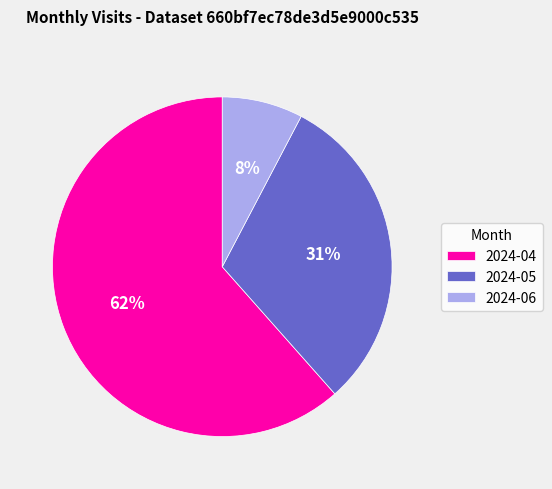

Which slice is the smallest?

2024-06